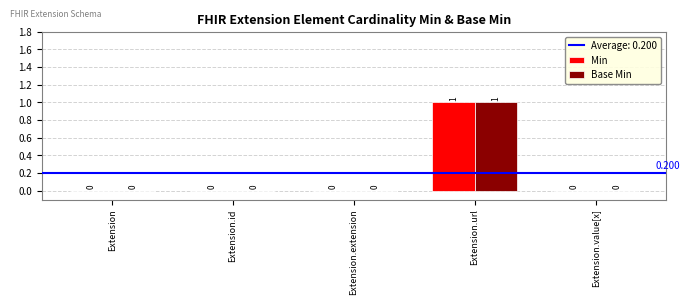

At which category is the sum across all series the highest?

Extension.url